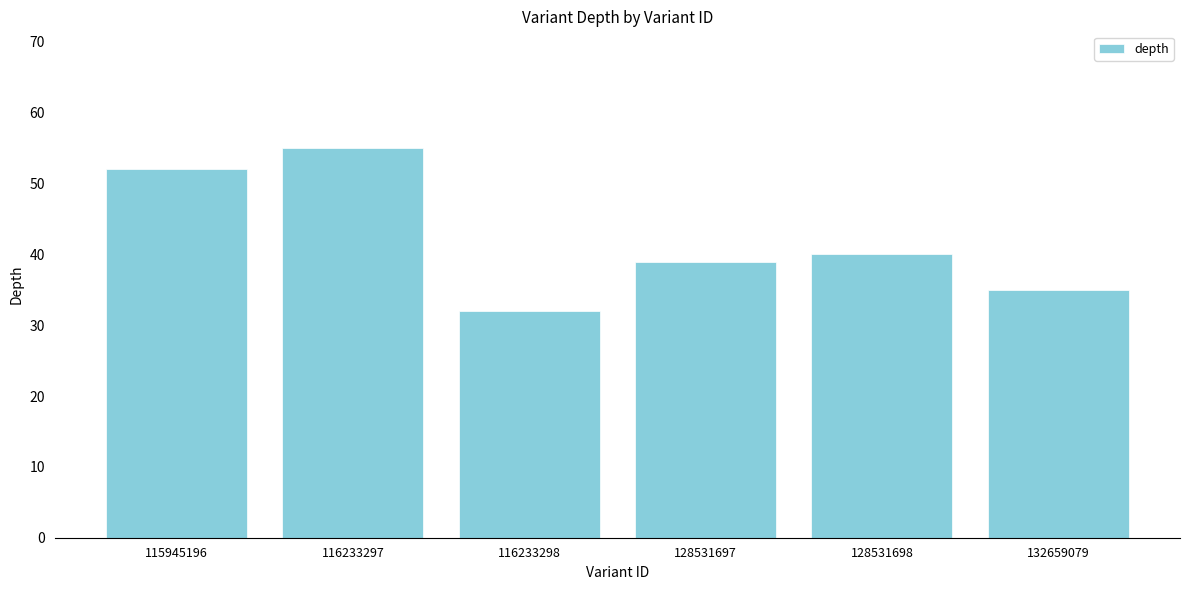

Which has a higher value, 132659079 or 128531698?

128531698